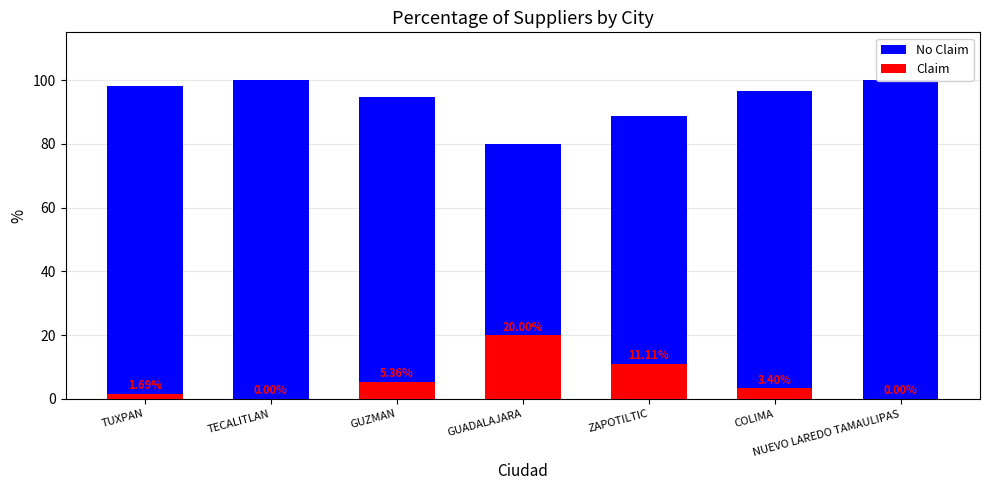

How many bars are there in total?

14